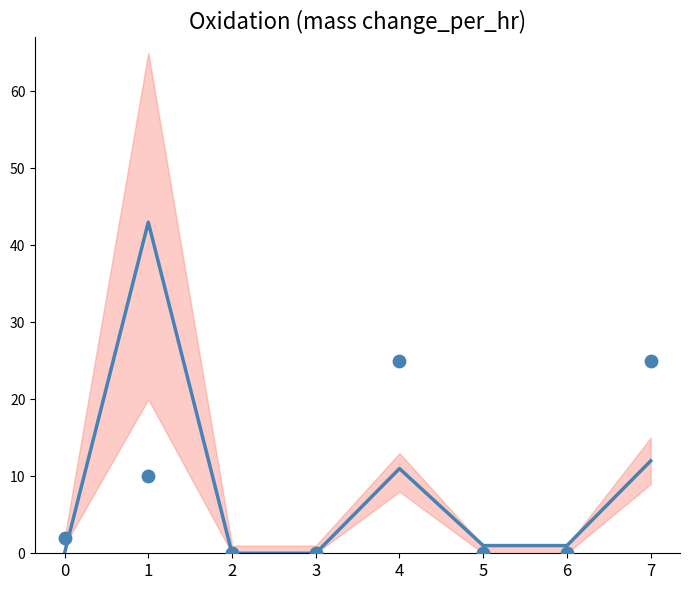

Is the value of col_39 at 7 greater than the value of col_46 at 4?

No